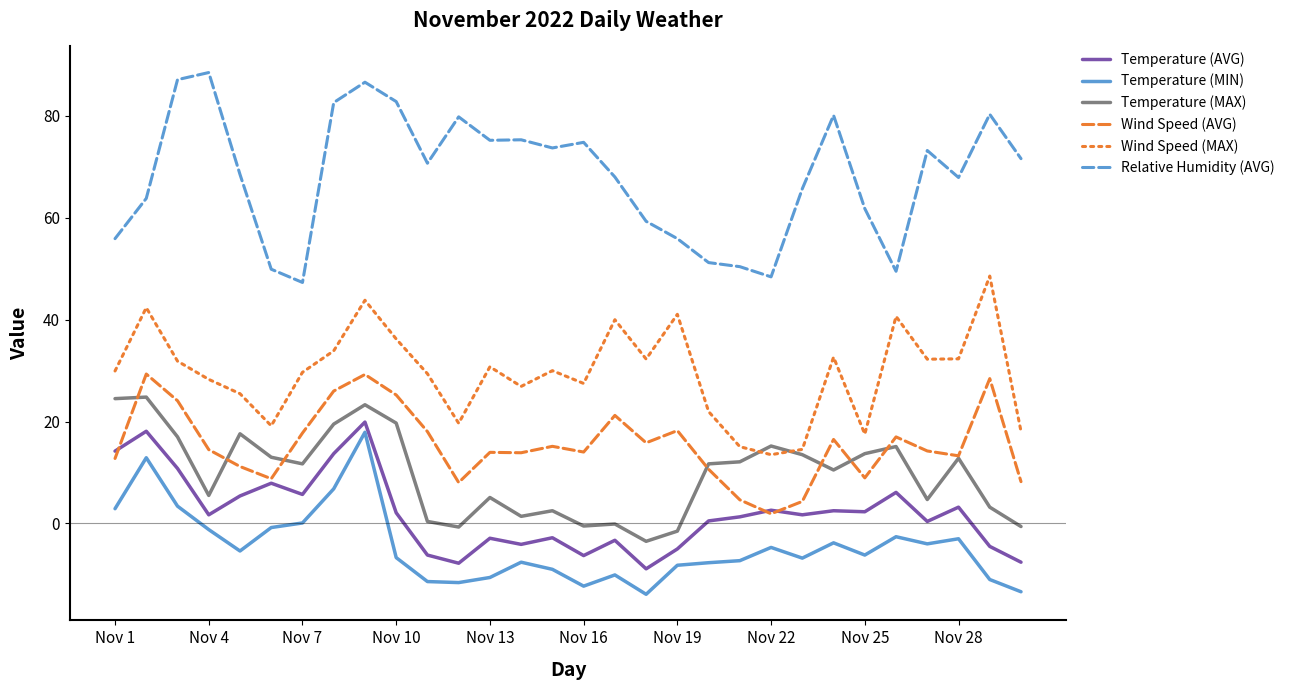

How many interior local valleys does the Wind Speed (MAX) series have?

8